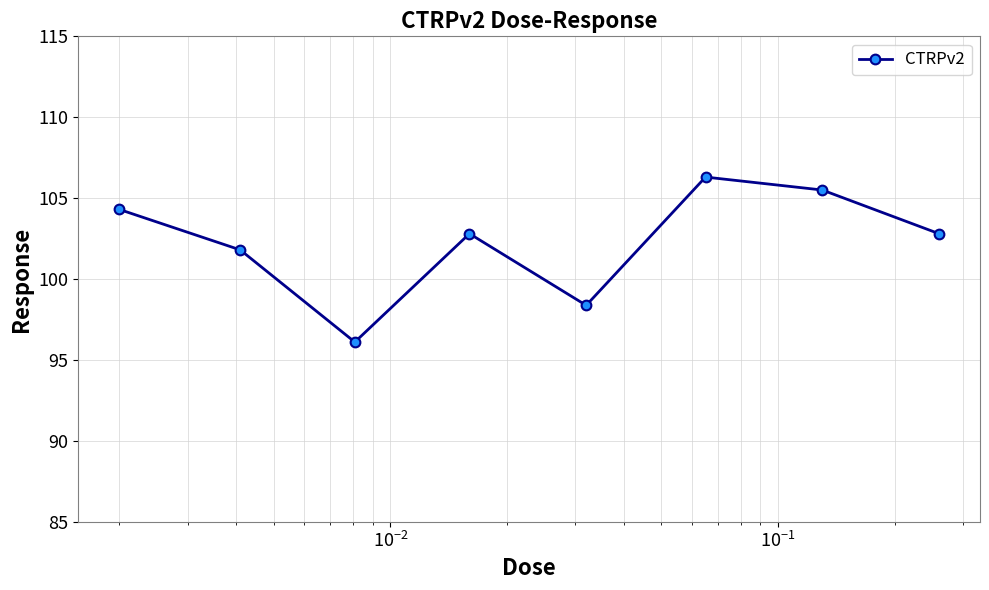

How many points are lower than both their immediate neighbors (excluding endpoints)?

2